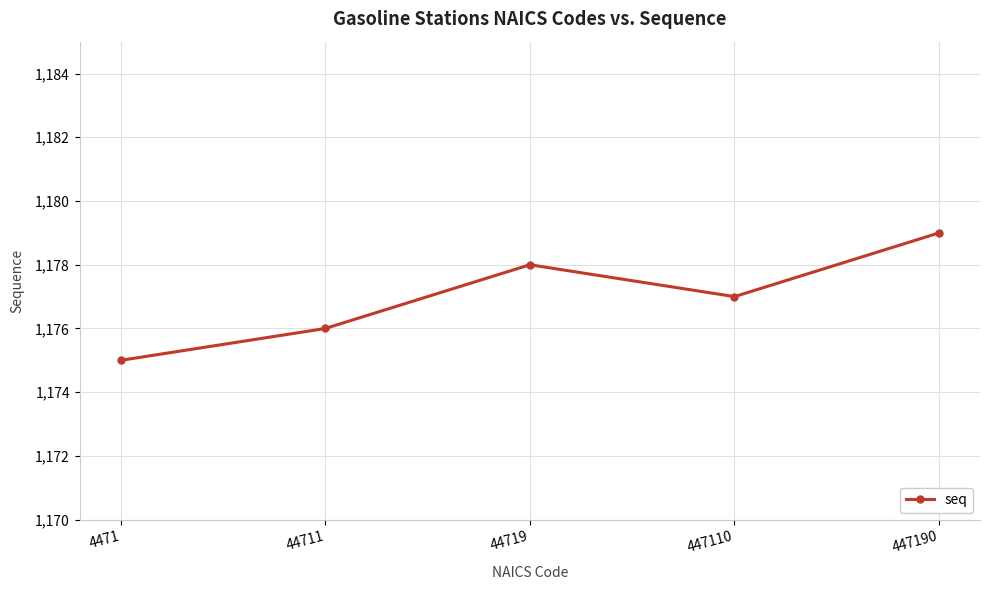

Rank the categories by value from highest to lowest.

447190, 44719, 447110, 44711, 4471